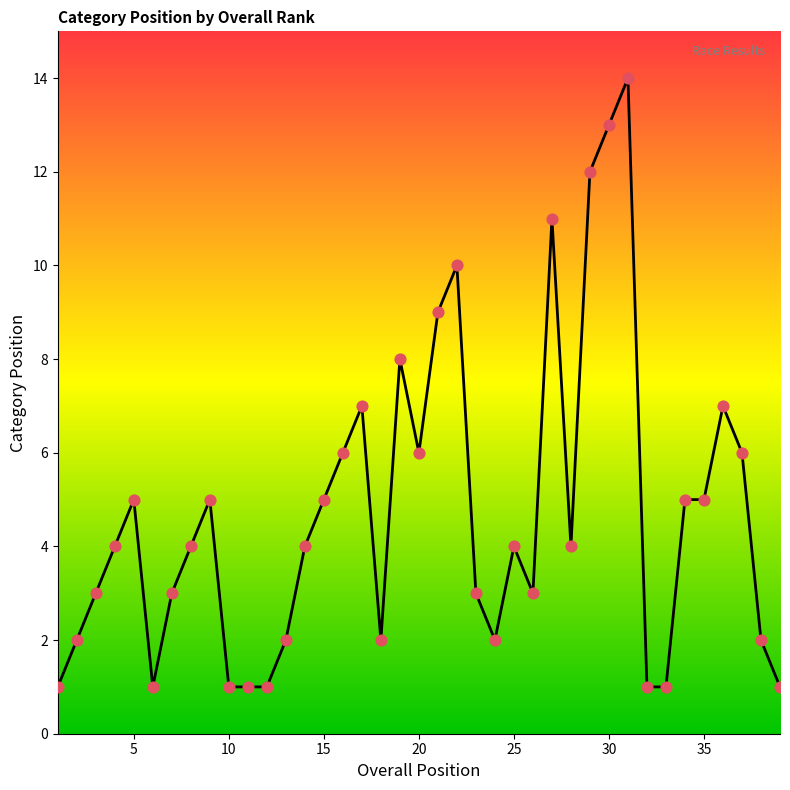

What is the maximum value shown in the chart?

14